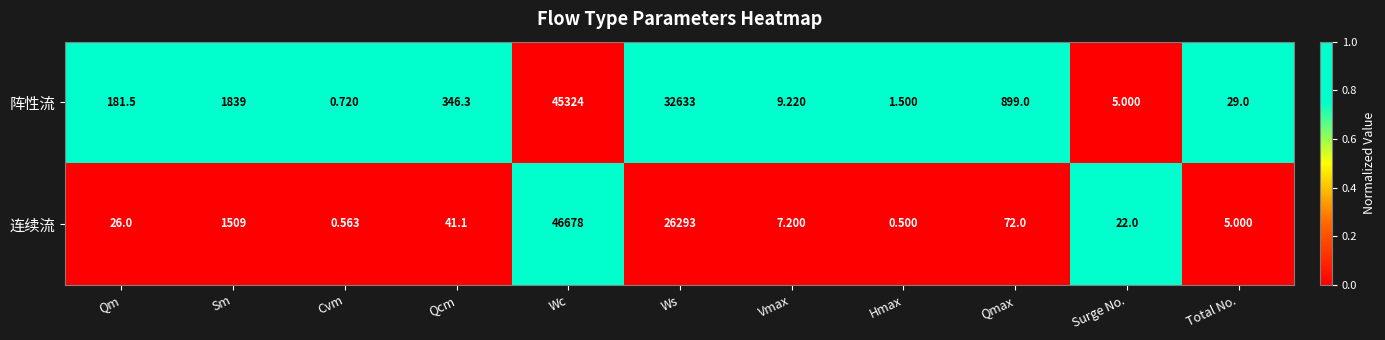

Which label corresponds to the largest value in the chart?

Wc